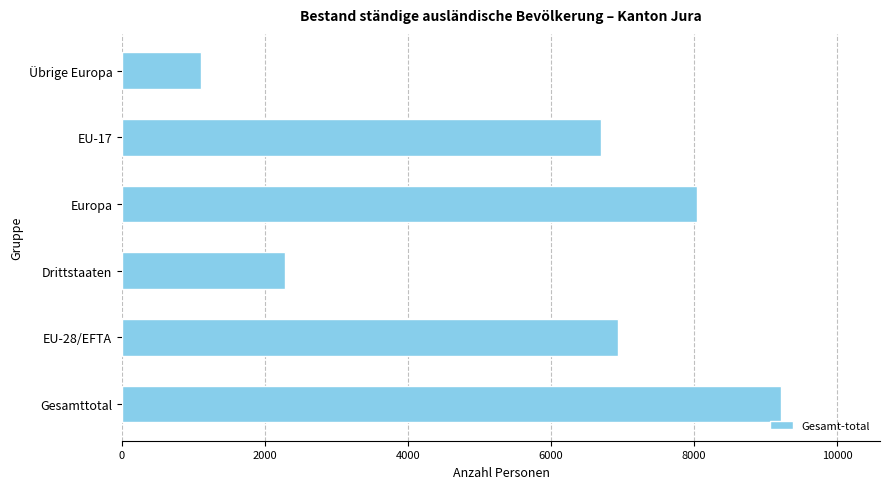

How many categories are shown in the chart?

6